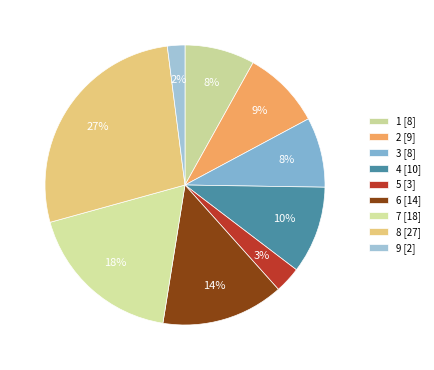

Count the number of slices in the pie.

9